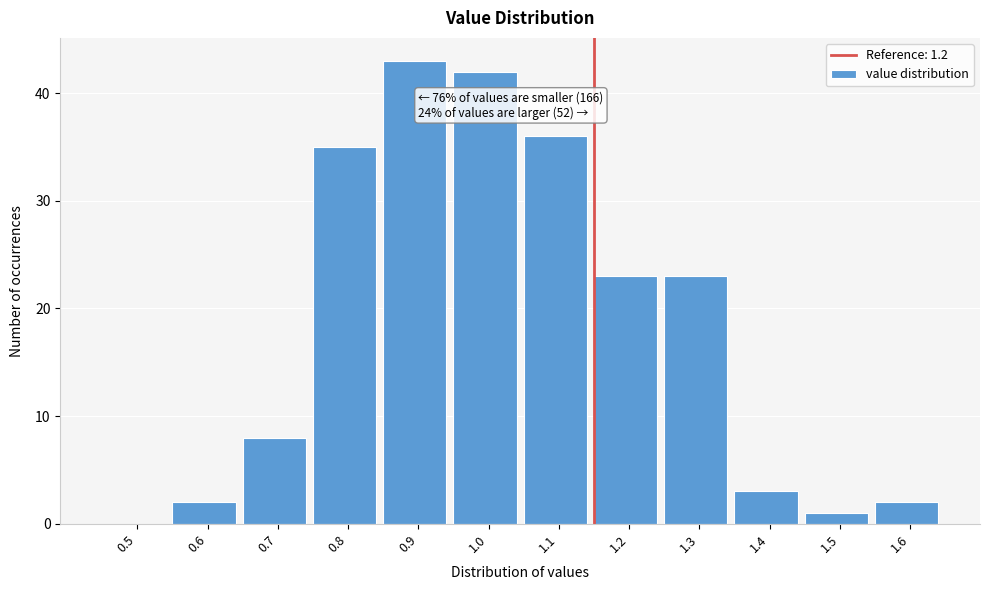

Reading left to right, list all the values displayed in this chart.

0.5=0	0.6=2	0.7=8	0.8=35	0.9=43	1.0=42	1.1=36	1.2=23	1.3=23	1.4=3	1.5=1	1.6=2